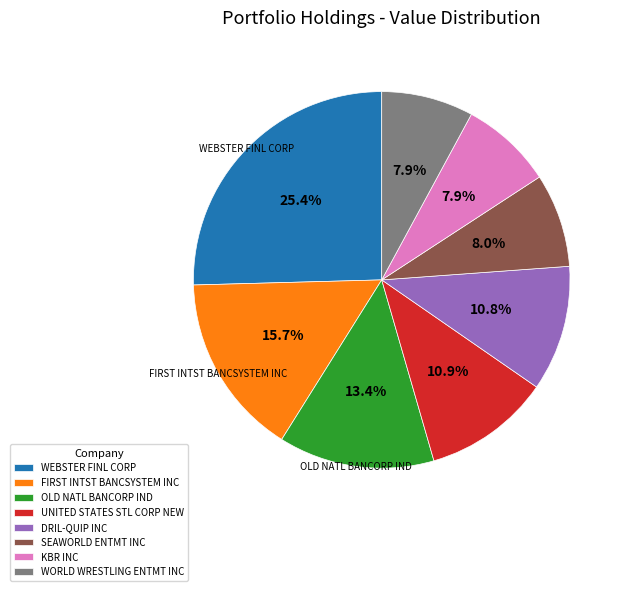

To the nearest percent, what portion does OLD NATL BANCORP IND represent?

13%